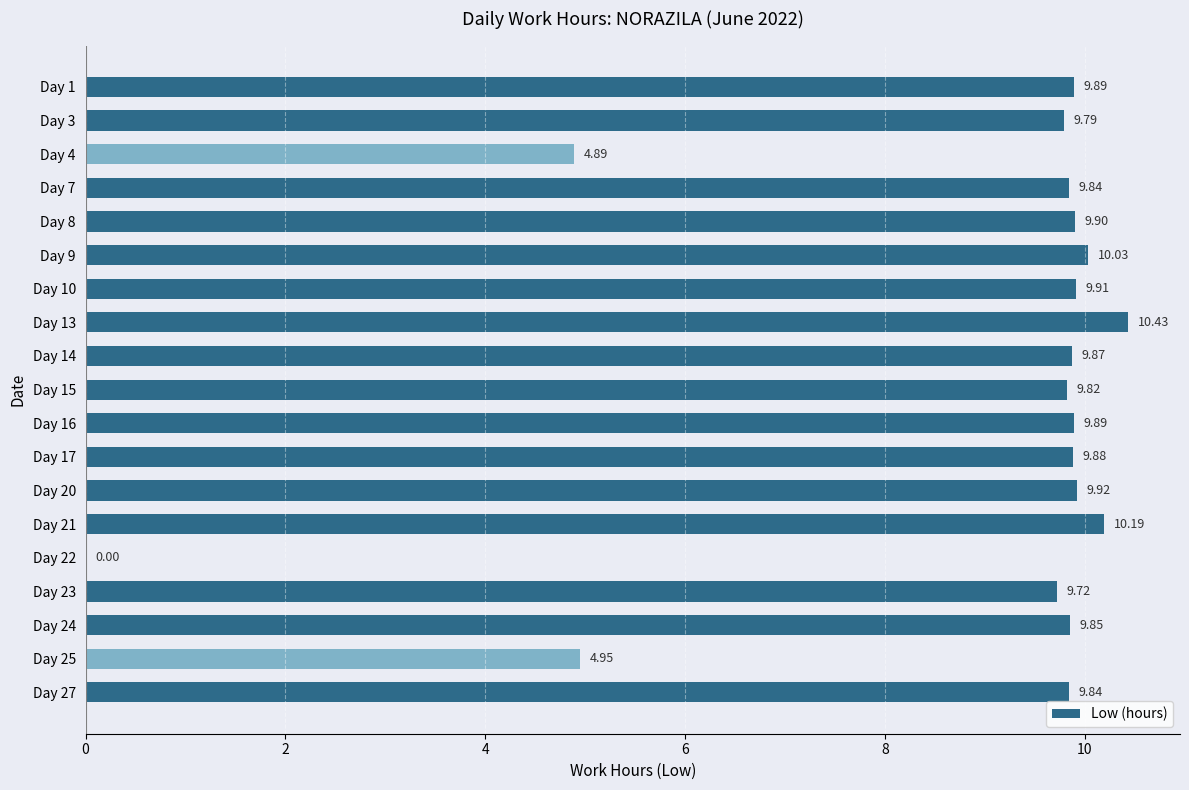

What is the change in value from Day 4 to Day 9?

+5.1